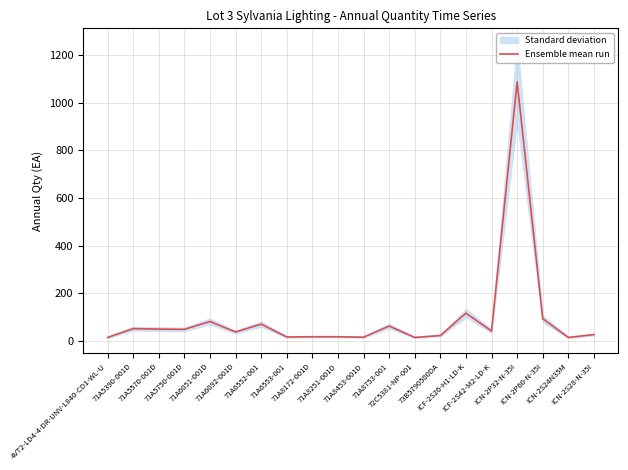

Reading left to right, extract all data points from this chart.

4VT2-LD4-4-DR-UNV-L840-CD1-WL-U=14	71A5390-001D=51	71A5570-001D=49	71A5750-001D=48	71A6051-001D=81	71A6092-001D=37	71A6552-001=70	71A6553-001=16	71A8172-001D=17	71A8251-001D=17	71A8453-001D=15	71A8753-001=62	72C5381-NP-001=14	73B5790500DA=22	ICF-2S26-H1-LD-K=116	ICF-2S42-M2-LD-K=41	ICN-2P32-N-35I=1087	ICN-2P60-N-35I=93	ICN-2S24N35M=14	ICN-2S28-N-35I=26